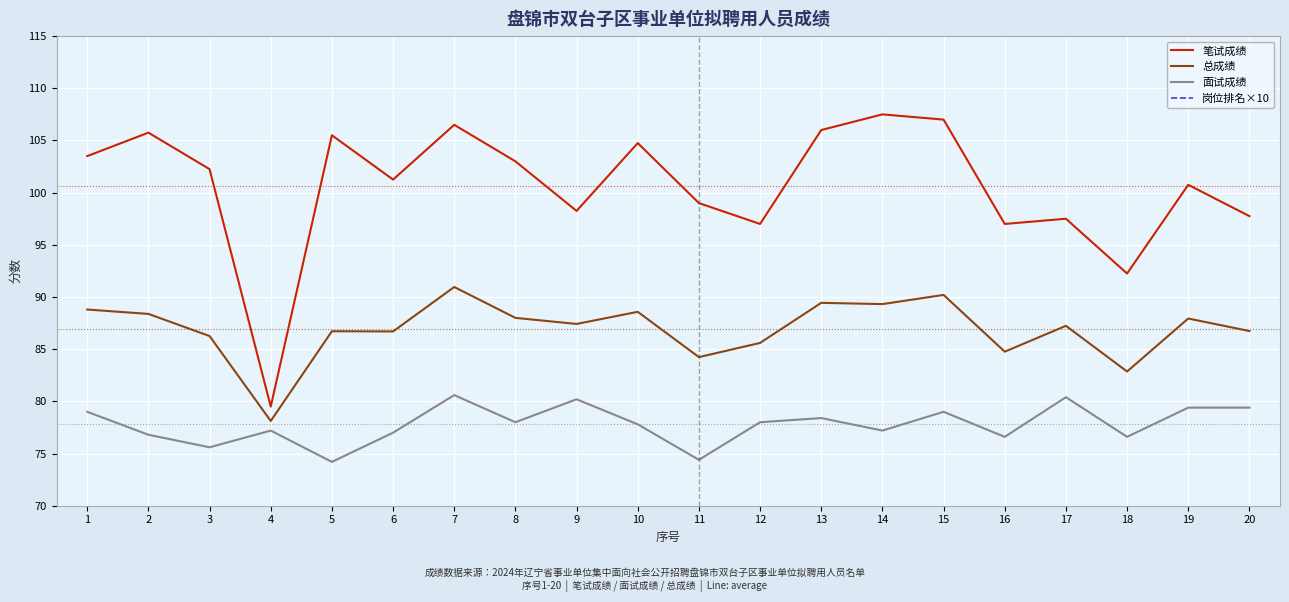

Which series changed the most between 5 and 10?

面试成绩